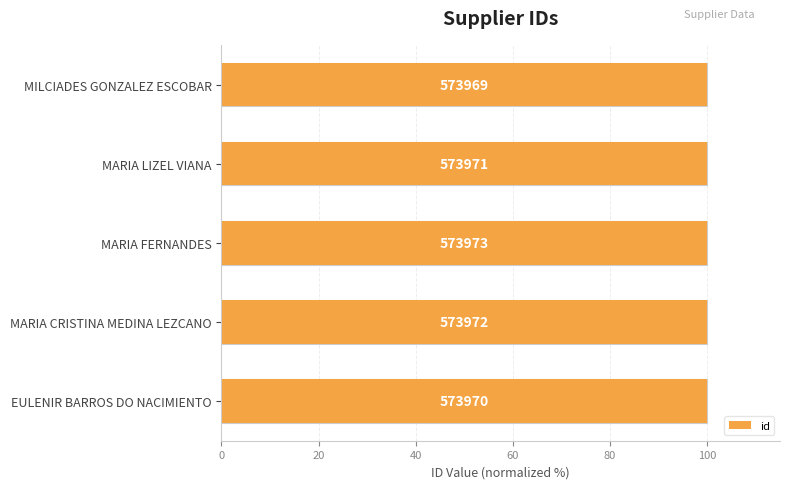

The chart shows a value of 23.5 at MARIA CRISTINA MEDINA LEZCANO. True or false?

False